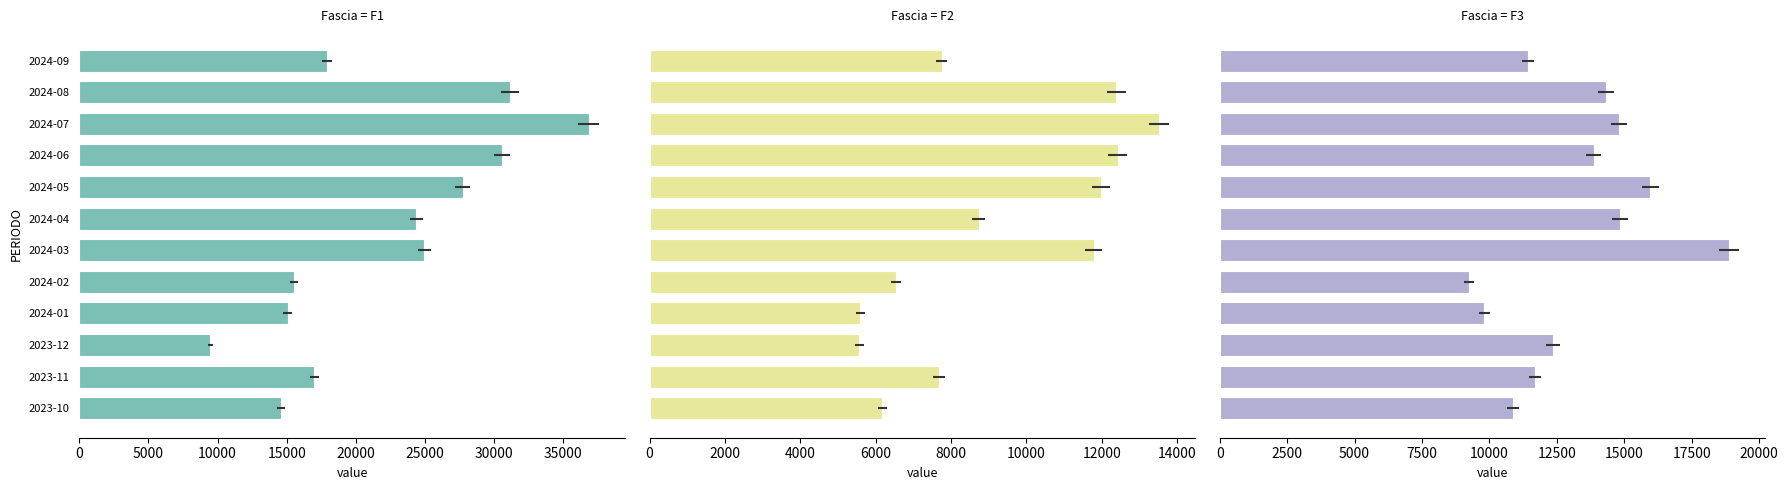

The value of F2 at 2024-07 is 5238. True or false?

False